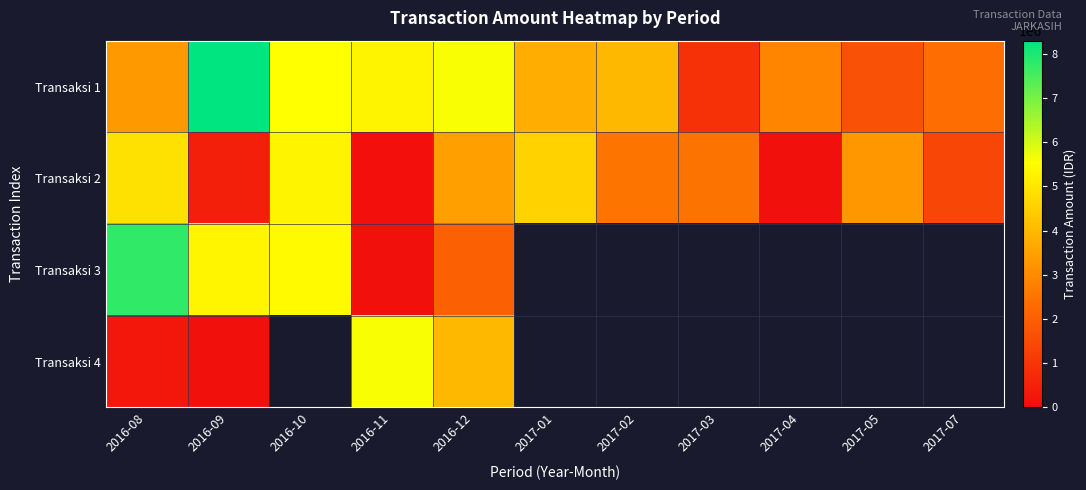

Is the value of Transaksi 3 at 2017-02 greater than the value of Transaksi 2 at 2017-05?

No